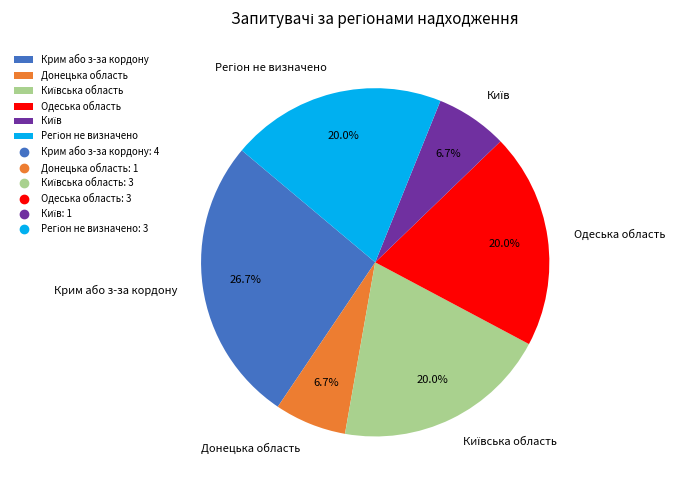

What is the total percentage of Крим або з-за кордону and Одеська область?

46.7%